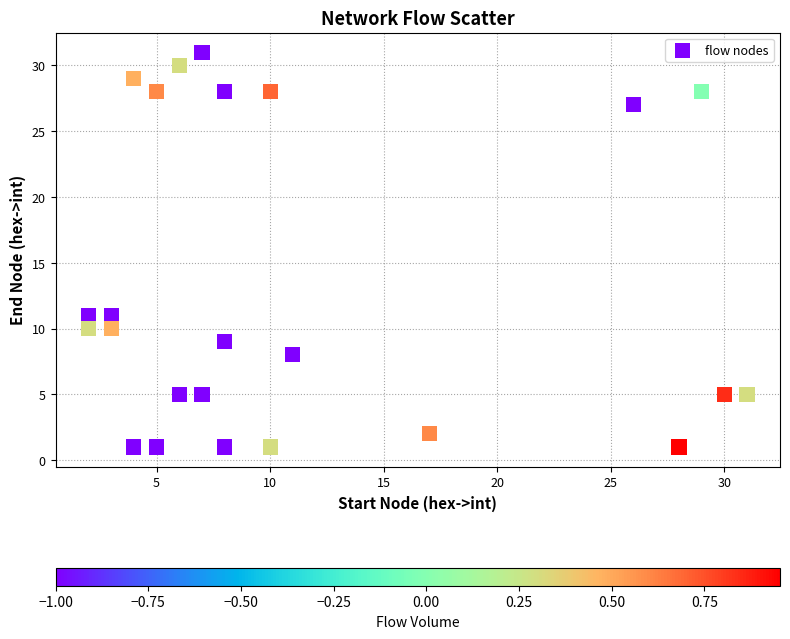

What is the range of Y values (max minus min)?

30